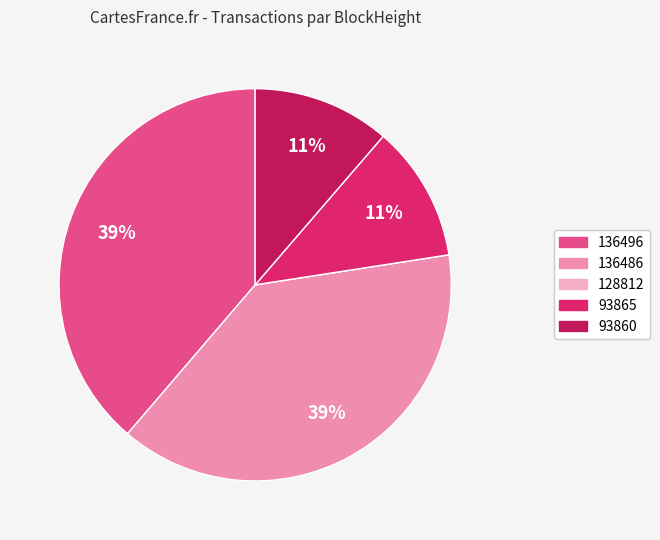

How many segments does this pie chart have?

5